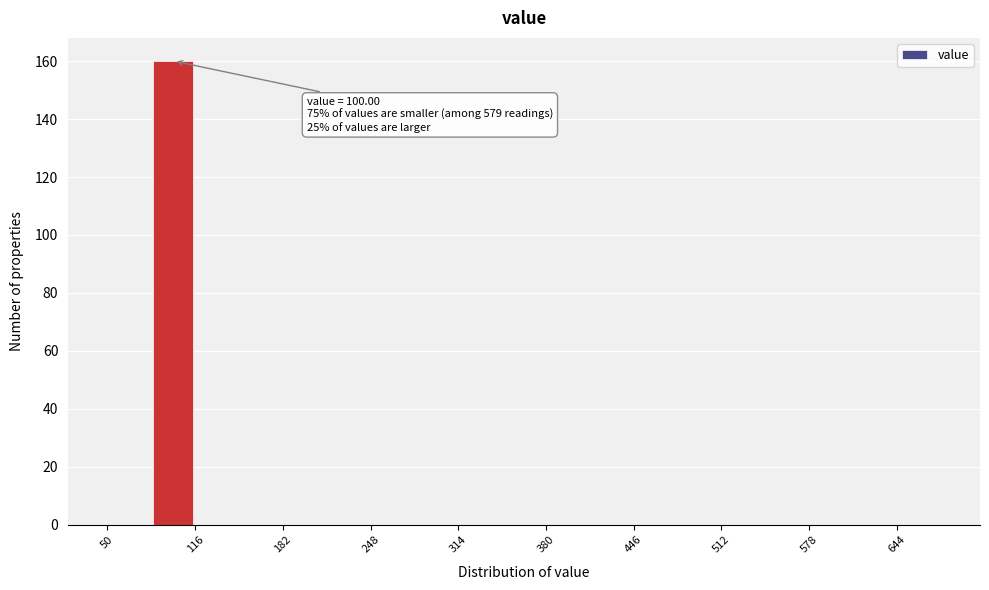

Read against the x-axis, roughly where is the centre of the tallest bar?

100